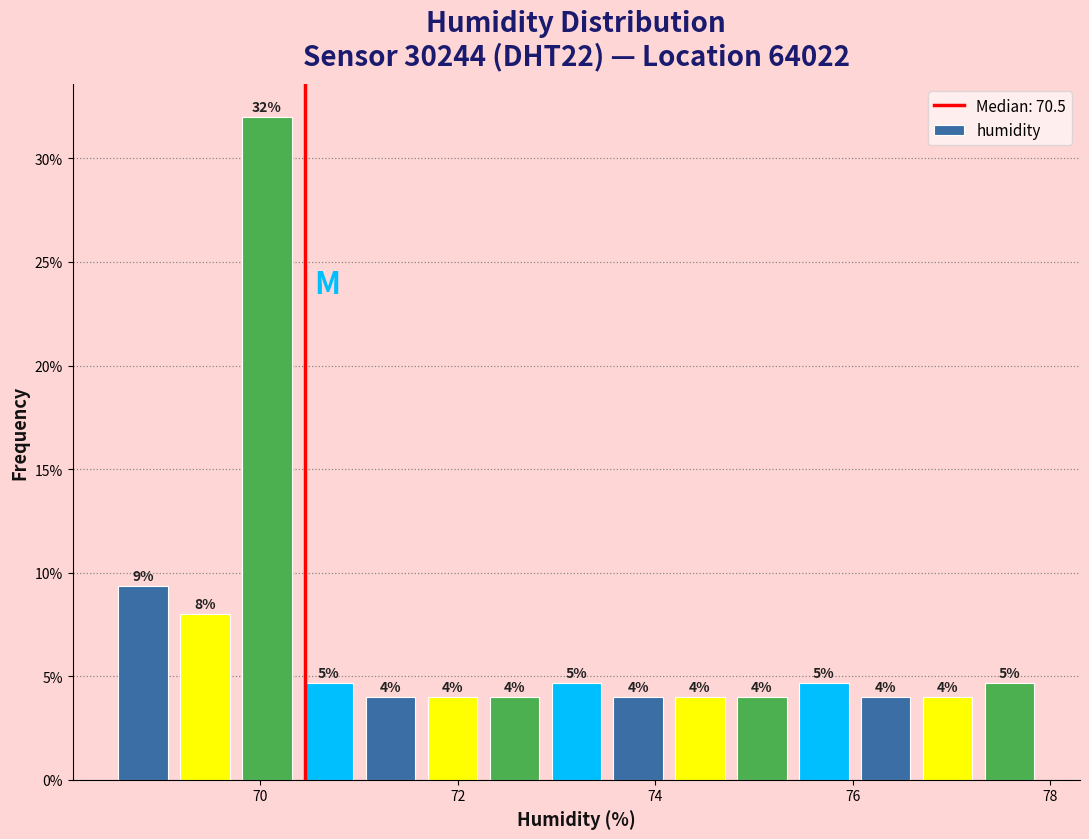

Read against the x-axis, roughly where is the centre of the tallest bar?

70.0